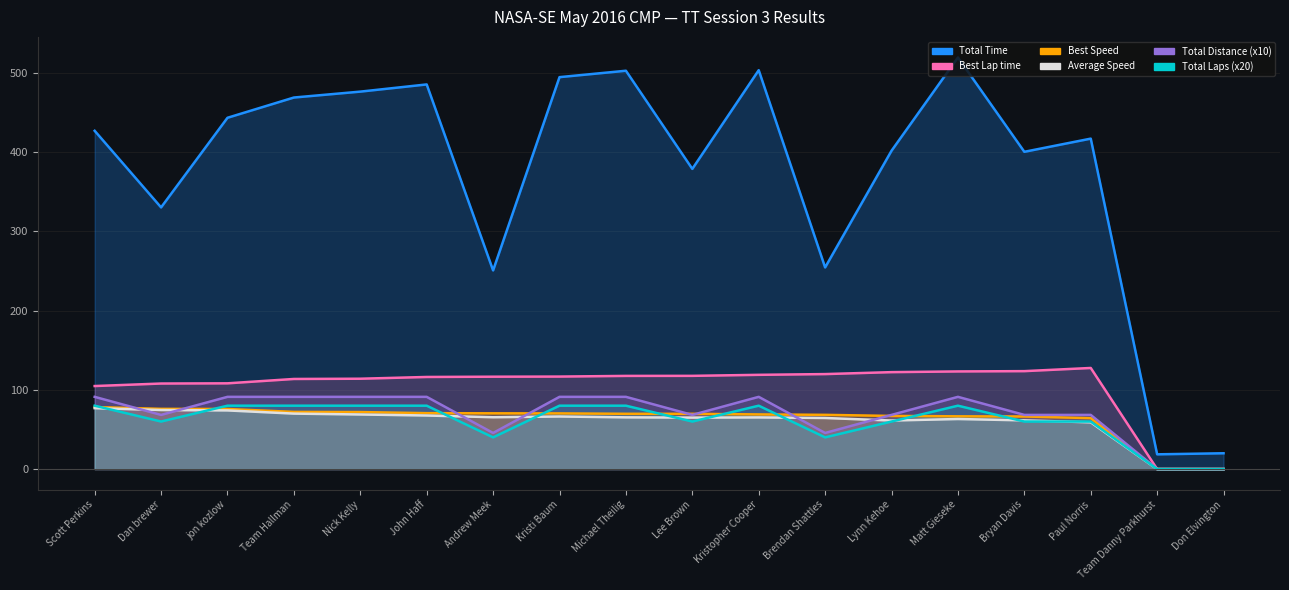

How many data points in Best Speed are above 69?

10